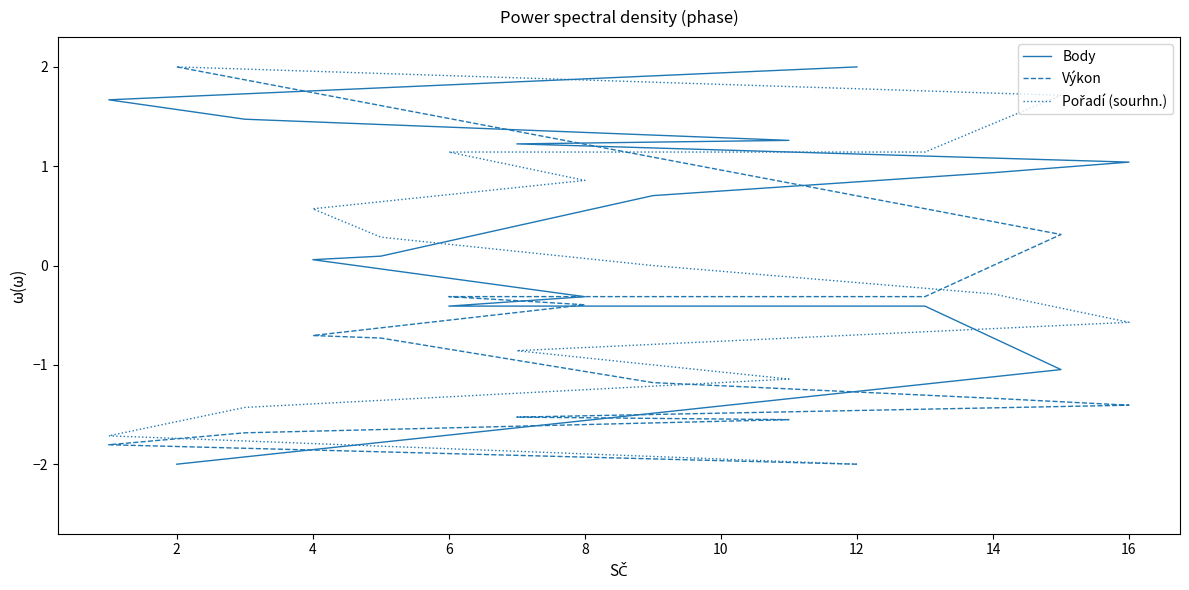

Reading left to right, extract all data points from this chart.

Body: 2.0	1.7	1.5	1.3	1.2	1.0	0.9	0.7	0.1	0.1	-0.3	-0.4	-0.4	-1.0	-2.0
Výkon: -2.0	-1.8	-1.7	-1.6	-1.5	-1.4	-1.3	-1.2	-0.7	-0.7	-0.4	-0.3	-0.3	0.3	2.0
Pořadí (sourhn.): -2.0	-1.7	-1.4	-1.1	-0.9	-0.6	-0.3	0.0	0.3	0.6	0.9	1.1	1.1	1.7	2.0